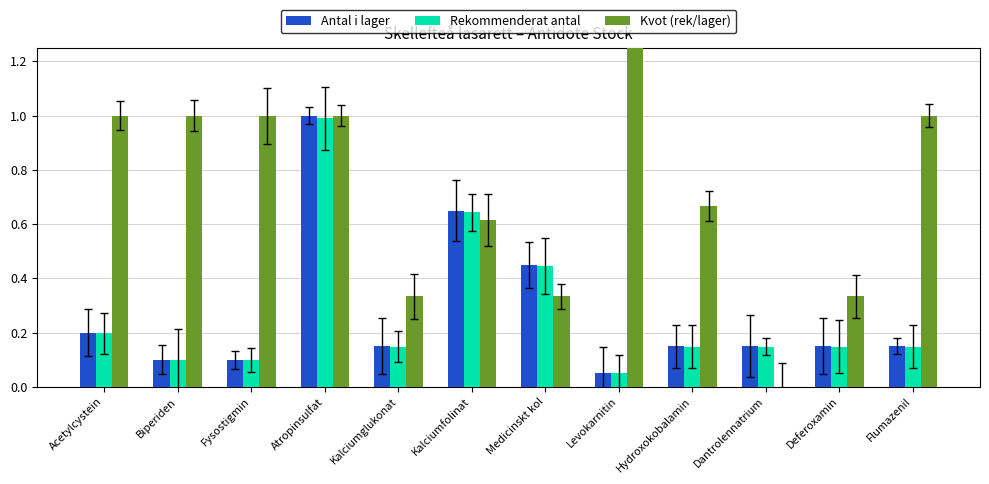

How many bars are there in each group?

3